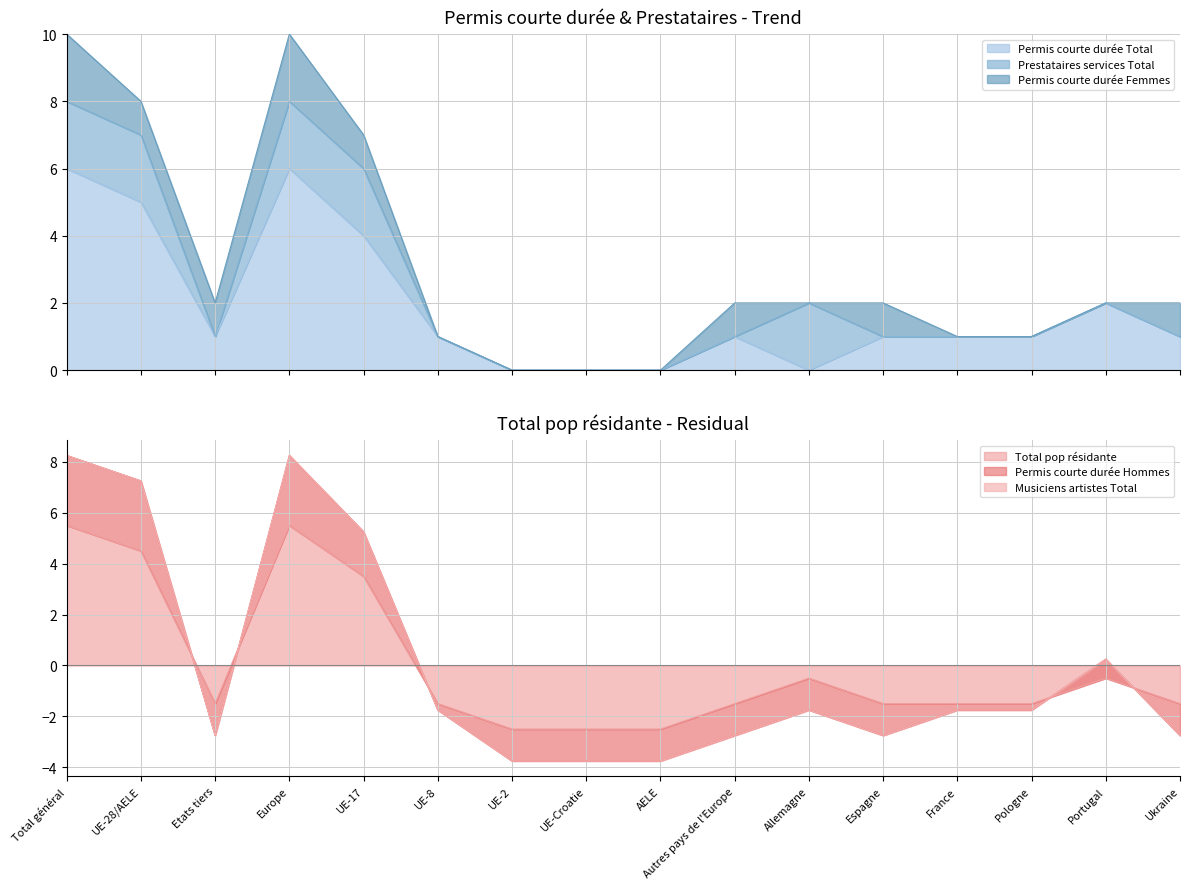

How many distinct data groups are displayed?

6